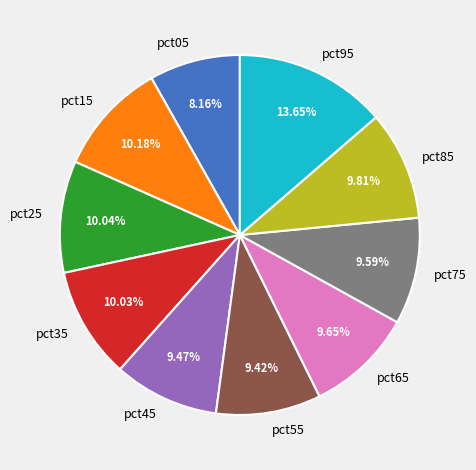

Does pct85 represent more than half of the total?

No